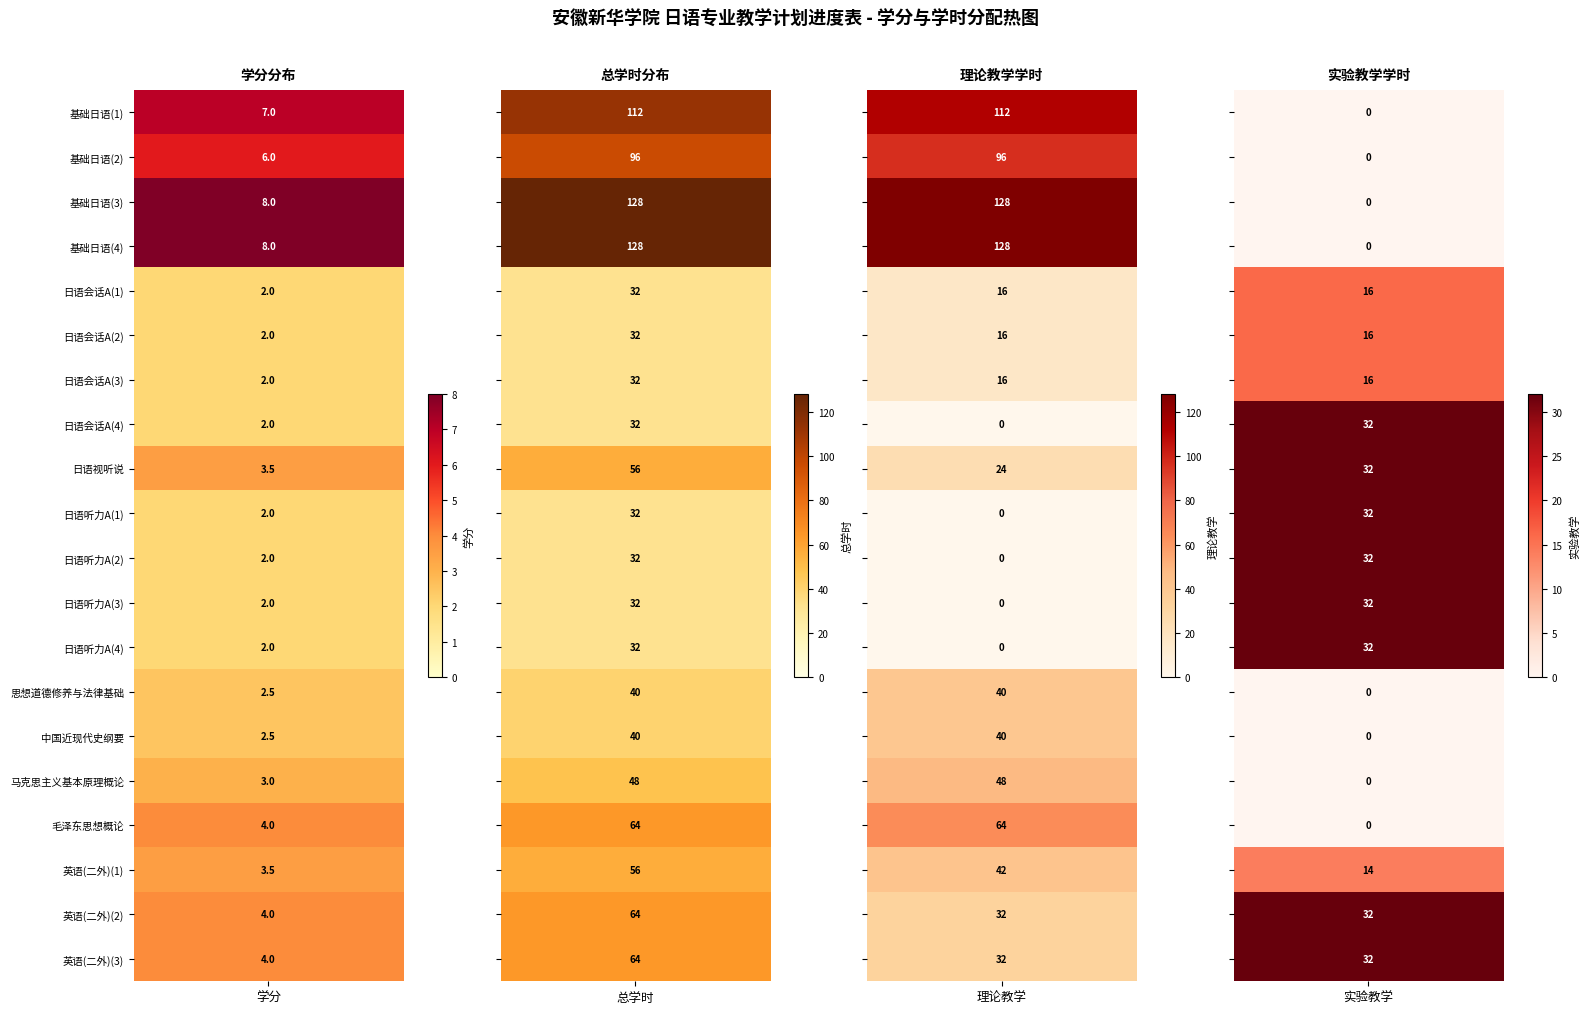

What is the difference between the highest and lowest values at 1?

96.0